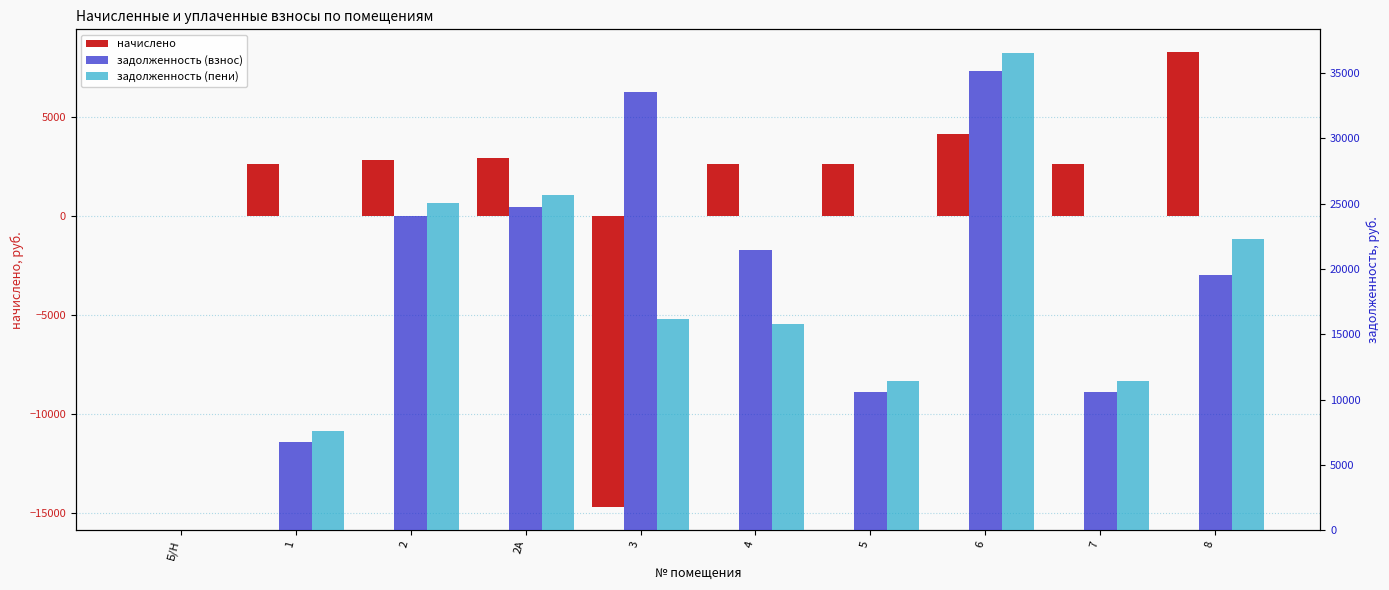

Reading right to left, list all the values displayed in this chart.

начислено: 8277.8	2614.9	4159.4	2614.9	2620.8	-14715.3	2925.0	2848.9	2620.8	0.0
задолженность (взнос): 19513.9	10552.4	35143.4	10552.4	21445.0	33561.5	24714.0	24071.5	6717.3	0.0
задолженность (пени): 22273.1	11424.0	36529.8	11424.0	15752.6	16198.2	25689.0	25021.1	7590.9	0.0